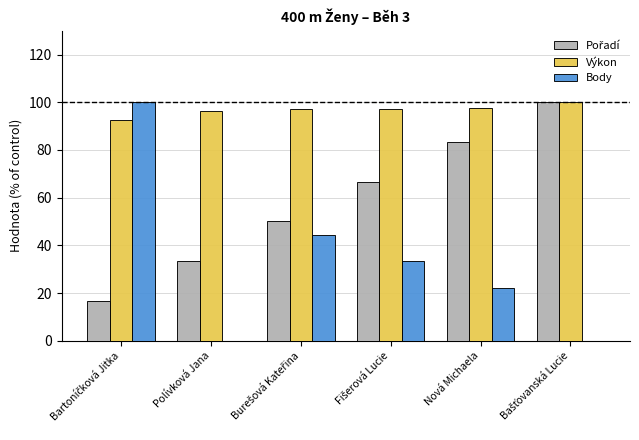

What is the average value of the Body series?

33.3